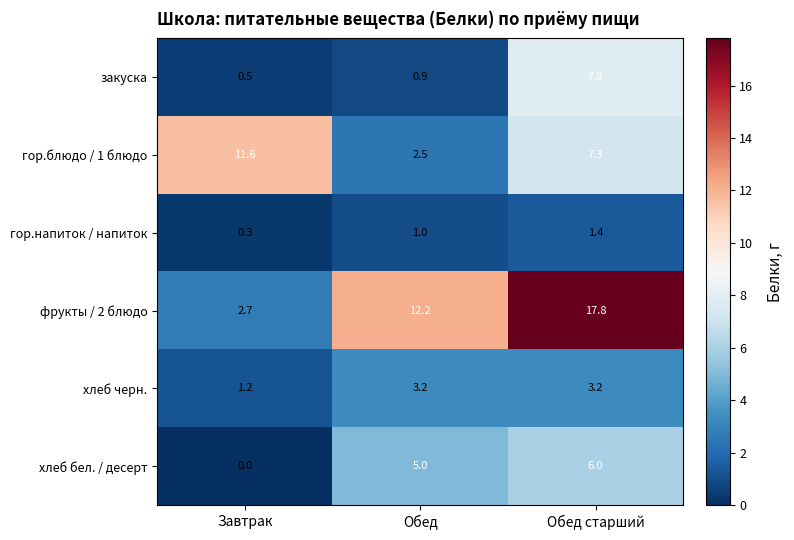

Which category has the lowest value across all series?

Завтрак